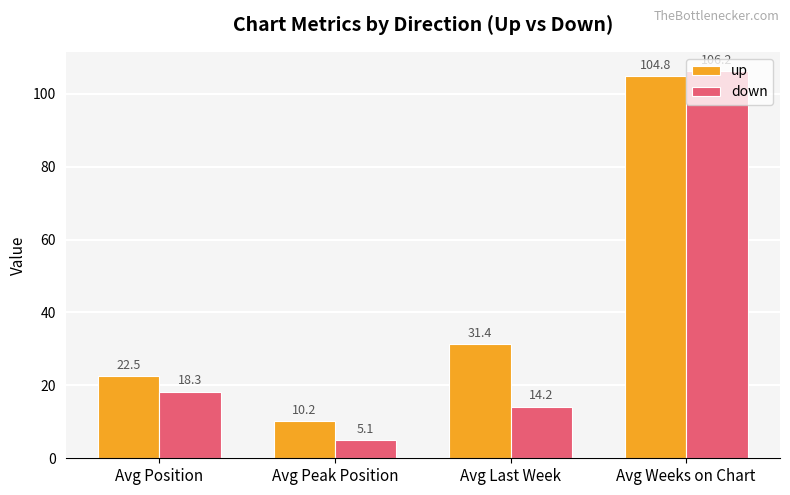

Is it true that up equals 14.3 at Avg Last Week?

False